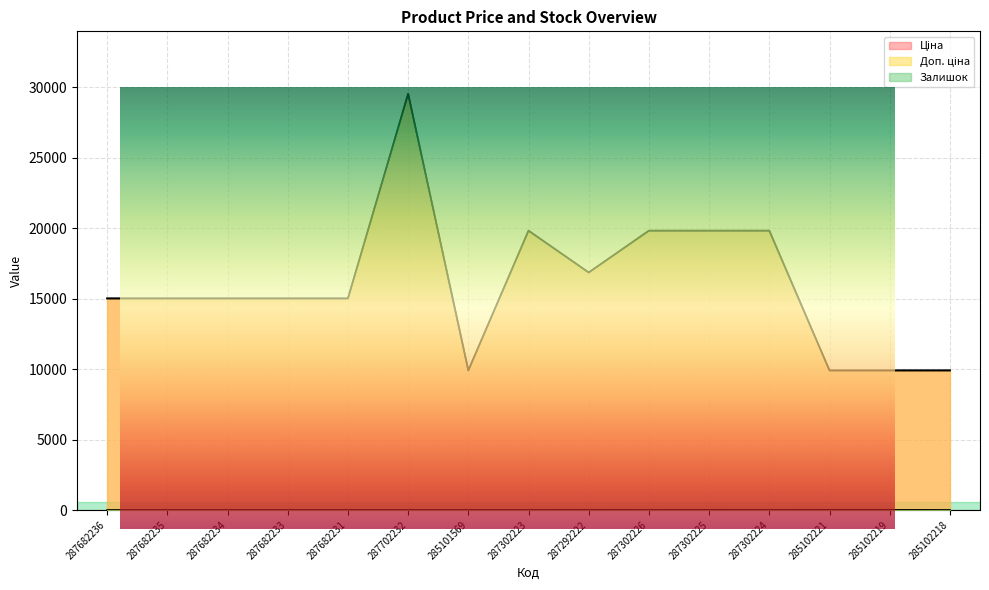

What is the label of the 12th point from the right?

287682233